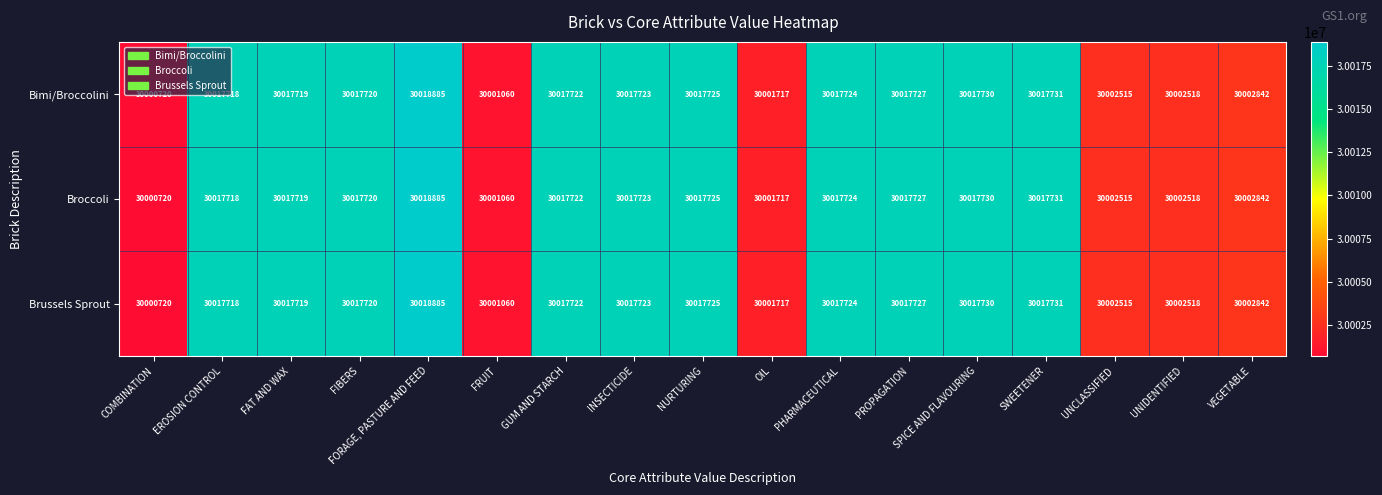

List the labels in order of Bimi/Broccolini value, smallest first.

COMBINATION, FRUIT, OIL, UNCLASSIFIED, UNIDENTIFIED, VEGETABLE, EROSION CONTROL, FAT AND WAX, FIBERS, GUM AND STARCH, INSECTICIDE, PHARMACEUTICAL, NURTURING, PROPAGATION, SPICE AND FLAVOURING, SWEETENER, FORAGE, PASTURE AND FEED